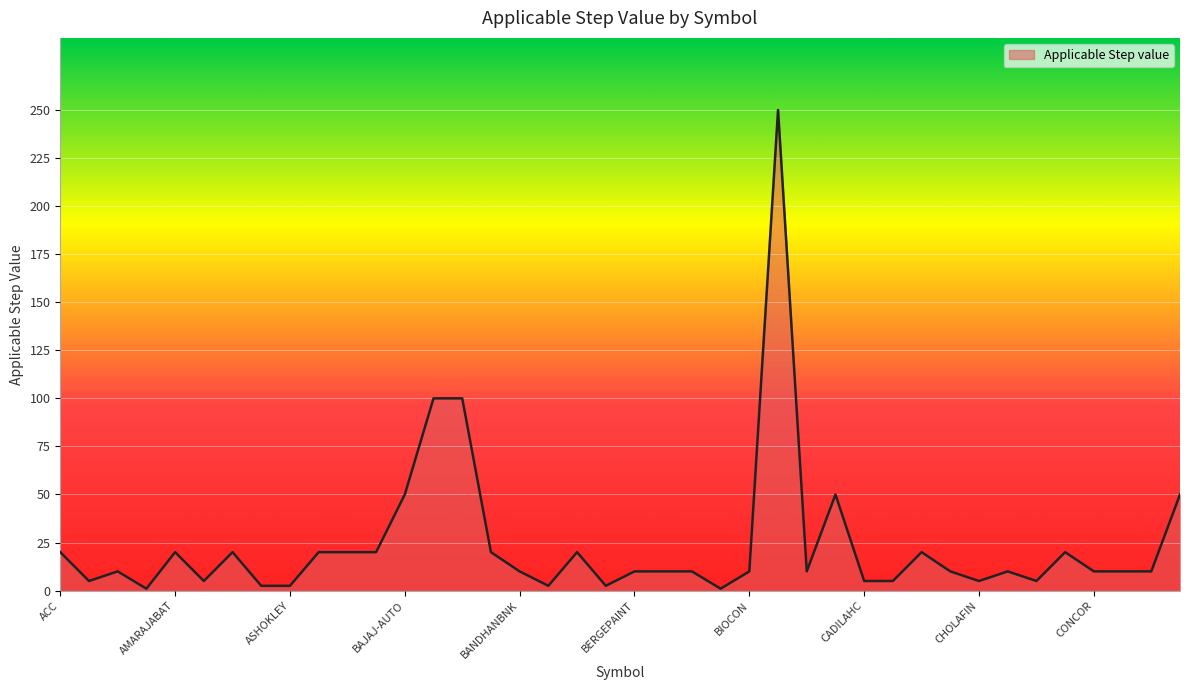

What is the difference between the maximum and minimum values?

249.0